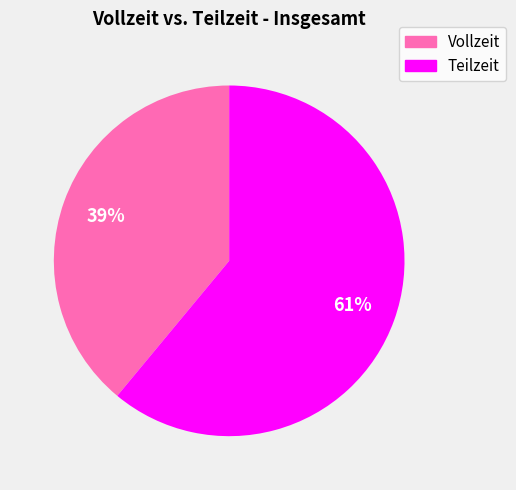

To the nearest percent, what is the difference between the largest and smallest slice percentages?

22%